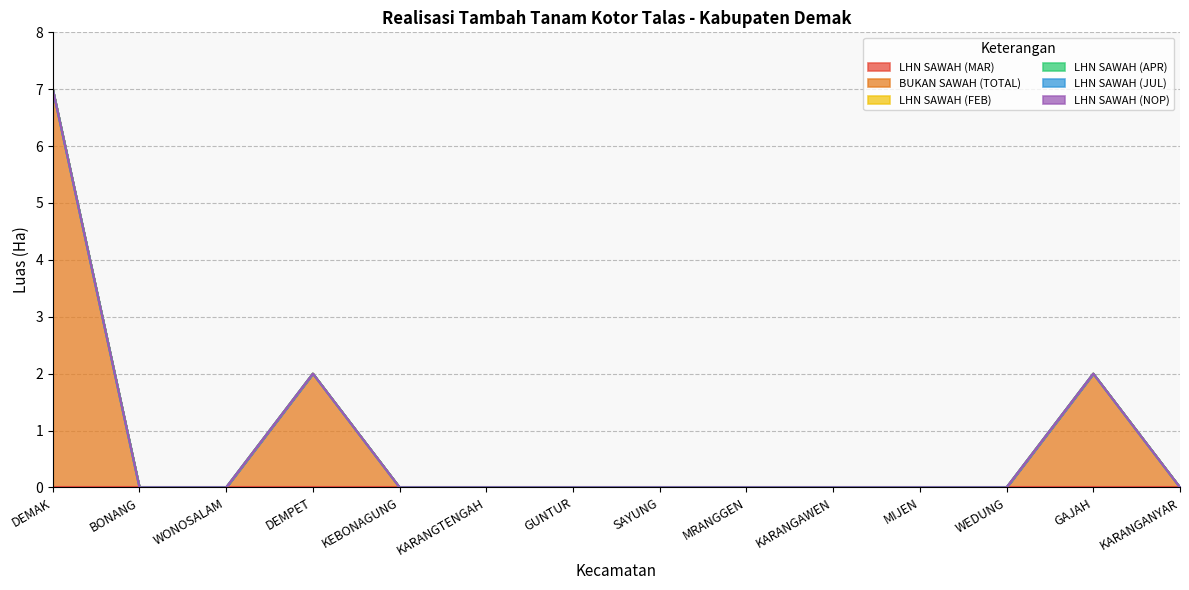

How many series are shown in this chart?

6